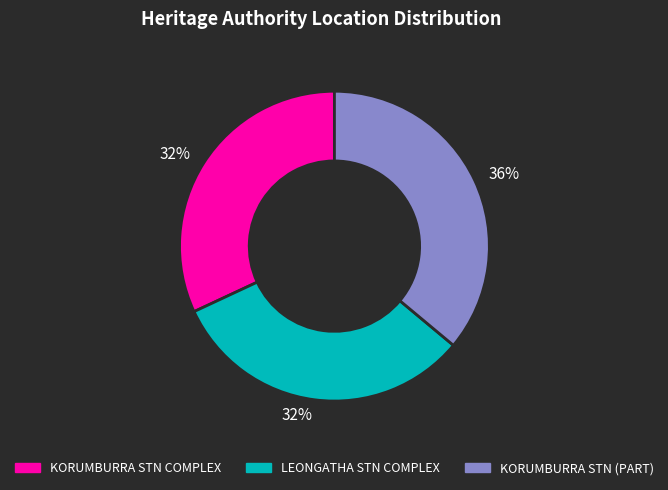

What is the largest slice in the pie chart?

KORUMBURRA STN (PART)